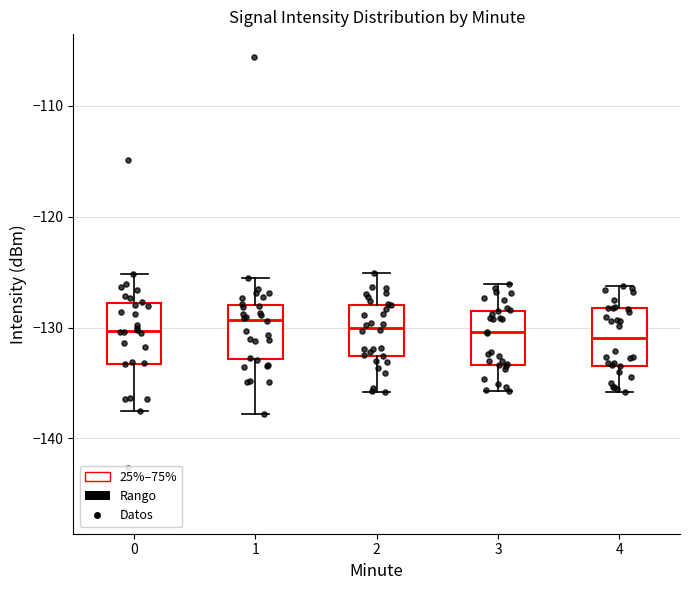

Reading left to right, transcribe this box plot: for each box, give where its median line is, the range the box spans, and where its two whiskers end, as read against the y-axis. The values are not printed on the chart, so give them approximately, as read against the axis.

0: median -130, box -133 to -128, whiskers -138 to -125
1: median -129, box -133 to -128, whiskers -138 to -126
2: median -130, box -133 to -128, whiskers -136 to -125
3: median -130, box -133 to -128, whiskers -136 to -126
4: median -131, box -133 to -128, whiskers -136 to -126